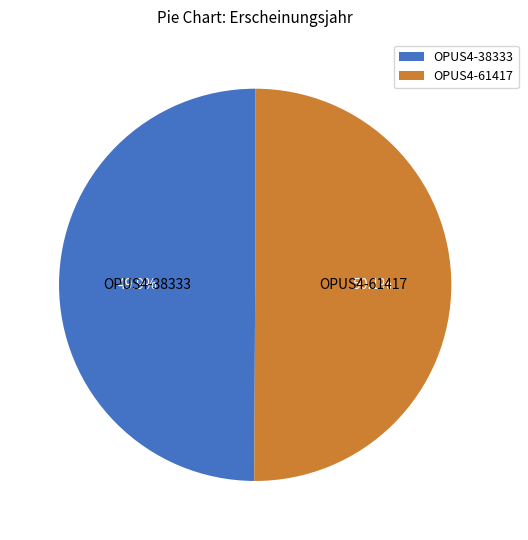

Is the sum of OPUS4-38333 and OPUS4-61417 greater than half?

Yes